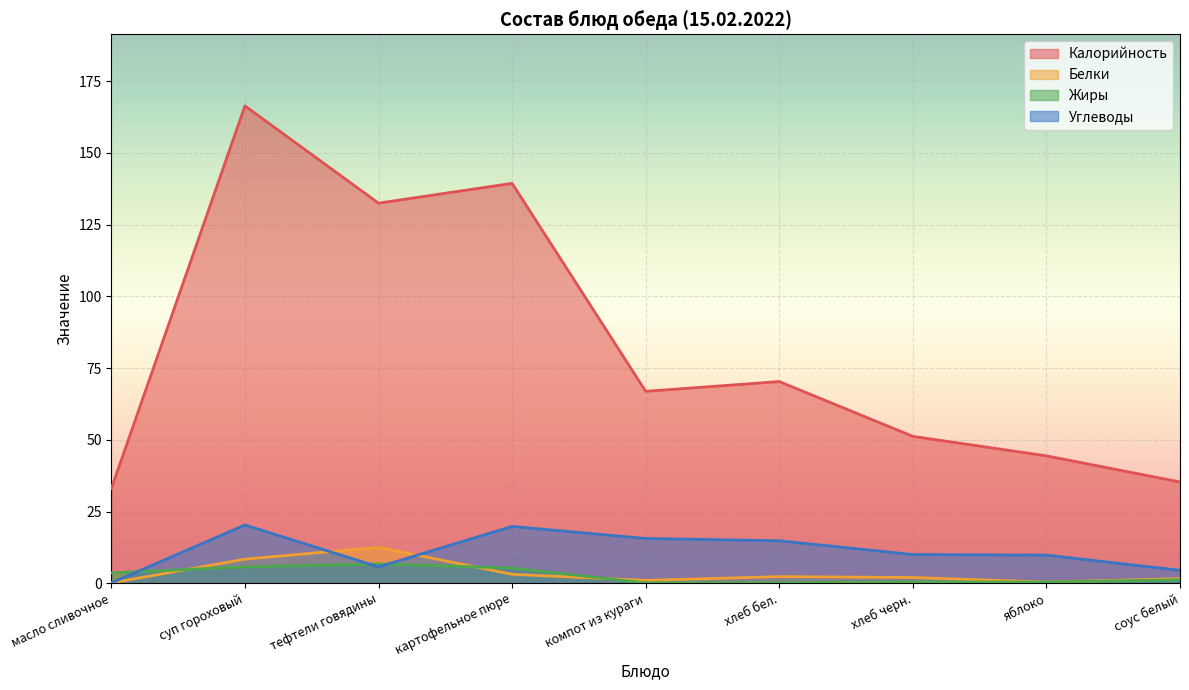

Count the number of categories in the chart.

9